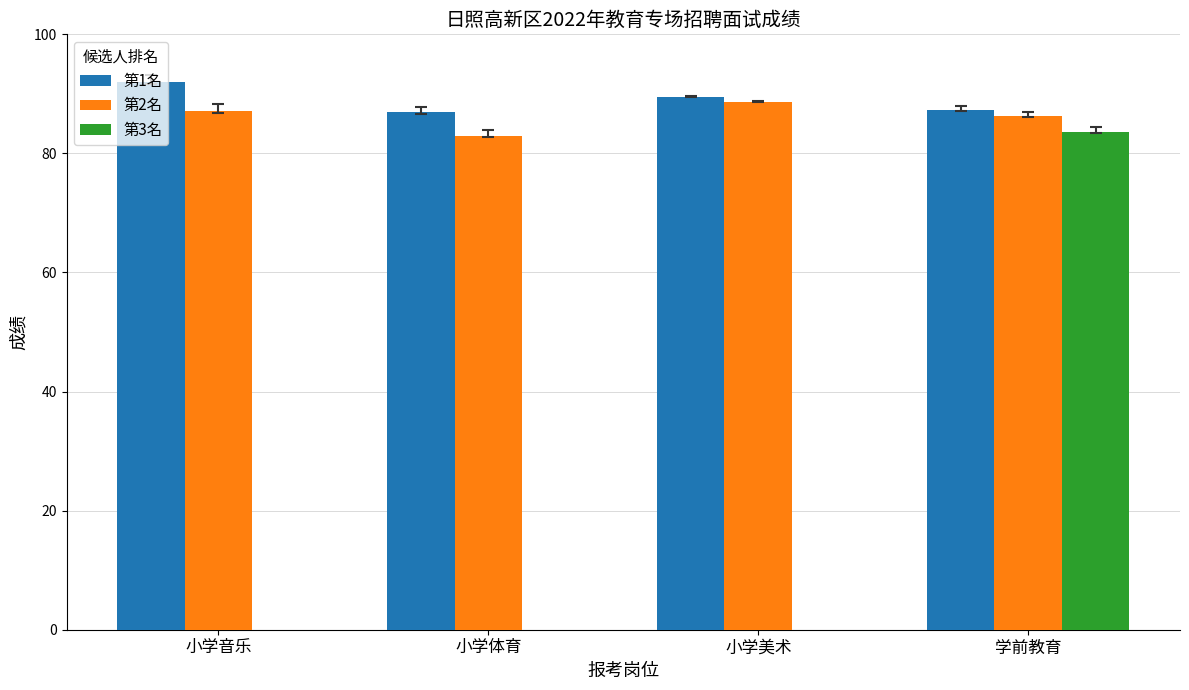

What is the sum of the 第3名 values at 小学美术 and 学前教育?

83.7